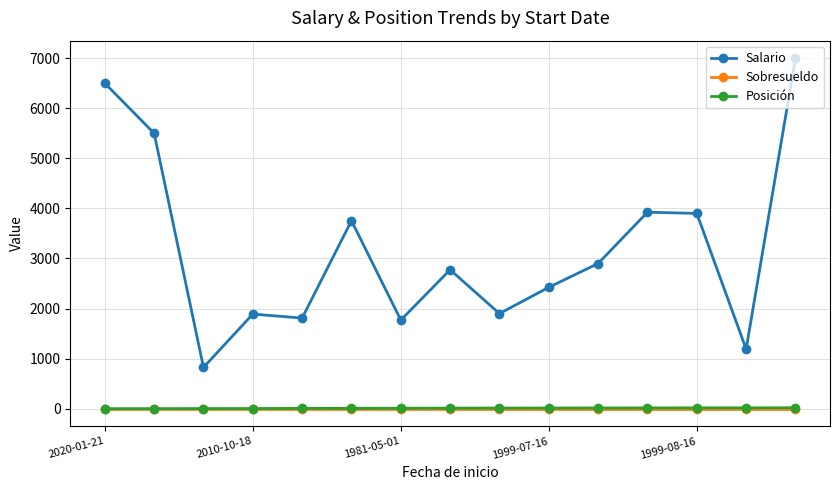

True or false: Salario and Posición cross at least once.

False